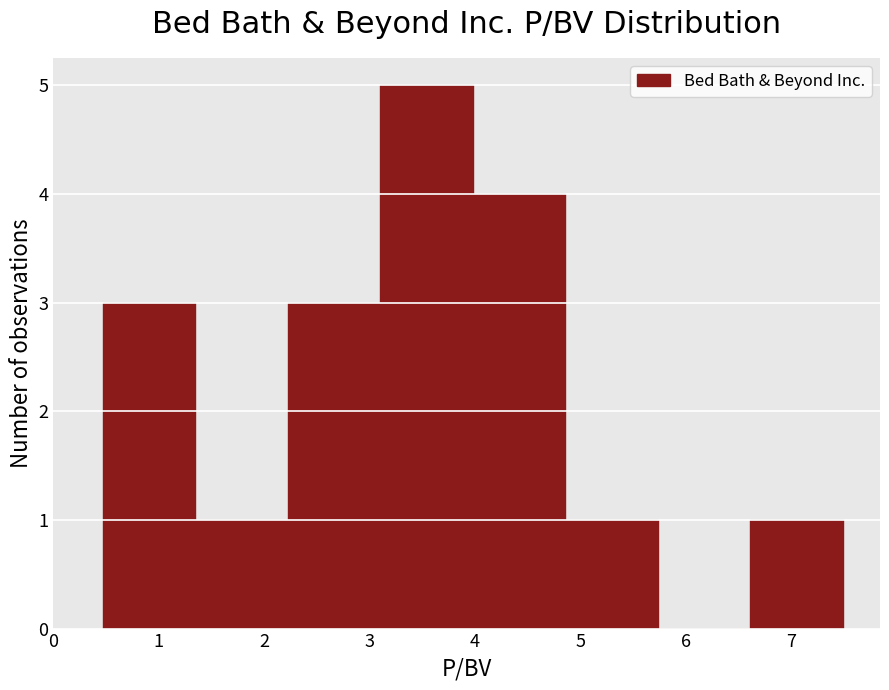

Which range on the x-axis has the tallest bar?

3.1 to 4.0